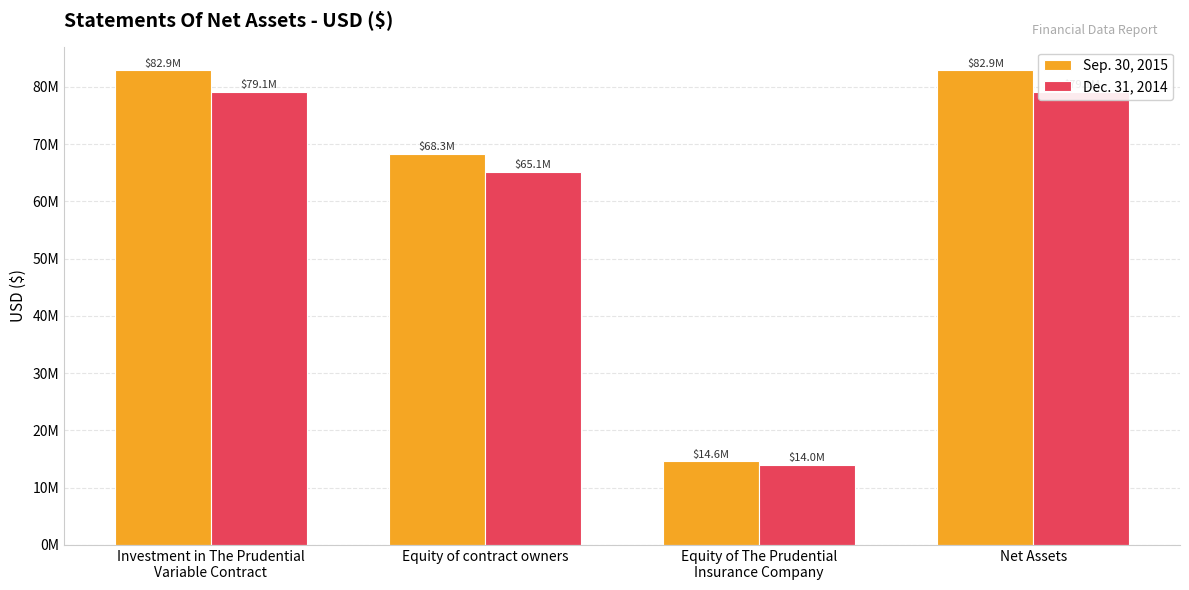

What is the difference between the Dec. 31, 2014 values at Equity of The Prudential
Insurance Company and Investment in The Prudential
Variable Contract?

65089739